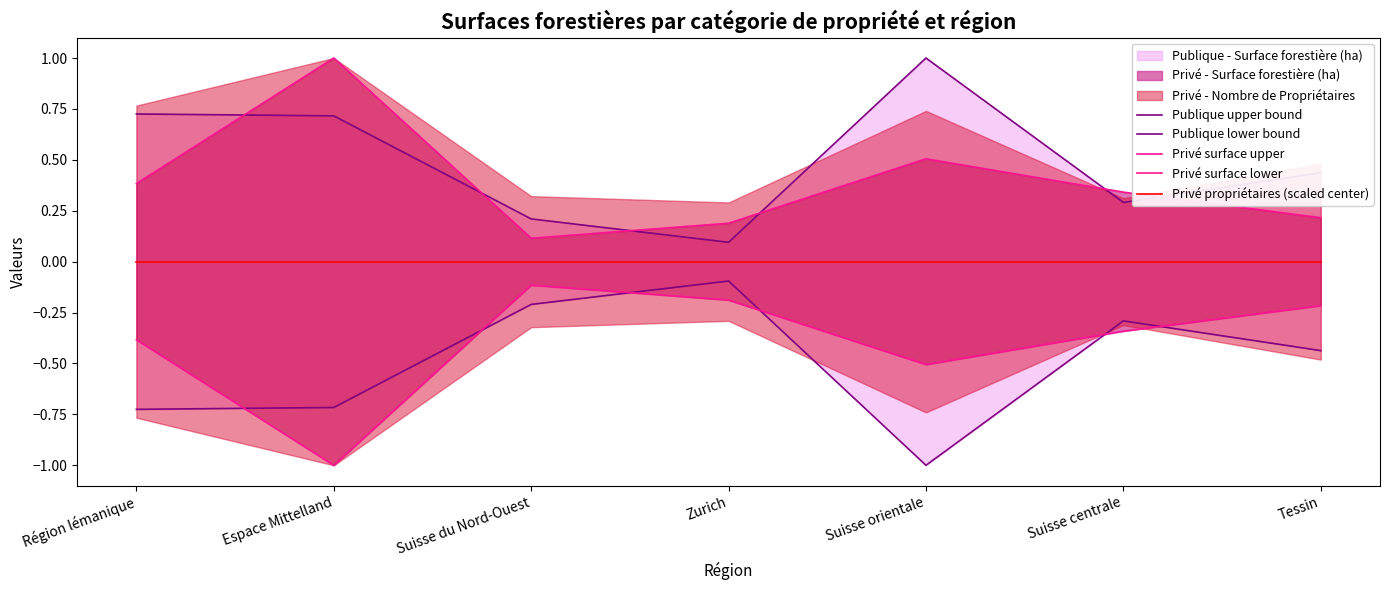

Reading left to right, what are all the values shown in this chart?

Publique upper bound: Région lémanique=0.7	Espace Mittelland=0.7	Suisse du Nord-Ouest=0.2	Zurich=0.1	Suisse orientale=1.0	Suisse centrale=0.3	Tessin=0.4
Publique lower bound: Région lémanique=-0.7	Espace Mittelland=-0.7	Suisse du Nord-Ouest=-0.2	Zurich=-0.1	Suisse orientale=-1.0	Suisse centrale=-0.3	Tessin=-0.4
Privé surface upper: Région lémanique=0.4	Espace Mittelland=1.0	Suisse du Nord-Ouest=0.1	Zurich=0.2	Suisse orientale=0.5	Suisse centrale=0.3	Tessin=0.2
Privé surface lower: Région lémanique=-0.4	Espace Mittelland=-1.0	Suisse du Nord-Ouest=-0.1	Zurich=-0.2	Suisse orientale=-0.5	Suisse centrale=-0.3	Tessin=-0.2
Privé propriétaires (scaled center): Région lémanique=0.0	Espace Mittelland=0.0	Suisse du Nord-Ouest=0.0	Zurich=0.0	Suisse orientale=0.0	Suisse centrale=0.0	Tessin=0.0